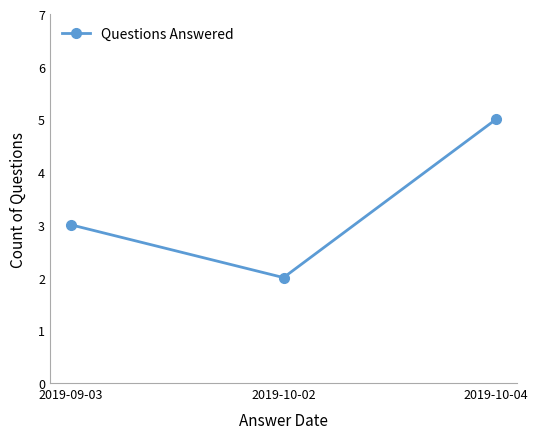

Approximately how many times larger is the value at 2019-10-04 compared to 2019-09-03?

1.7